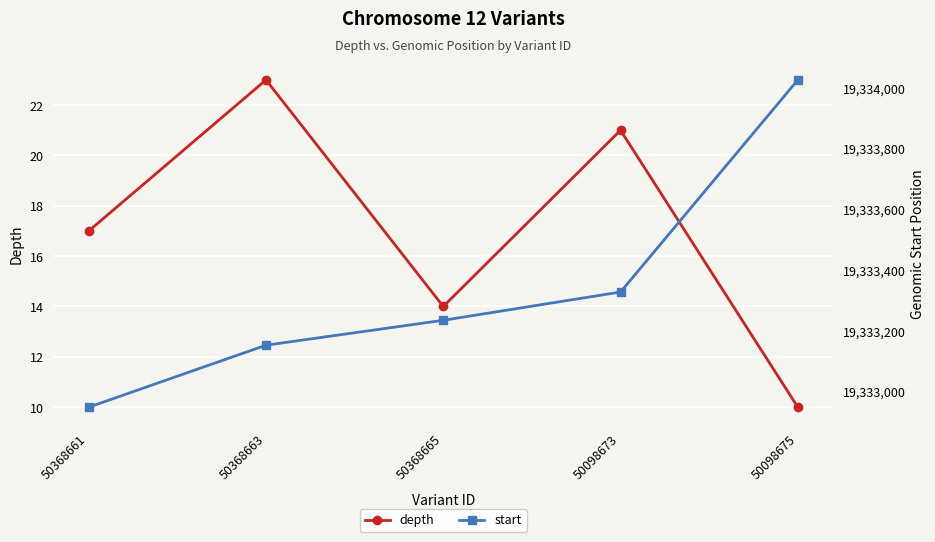

What is the difference between the highest and lowest values at 50368661?

19332932